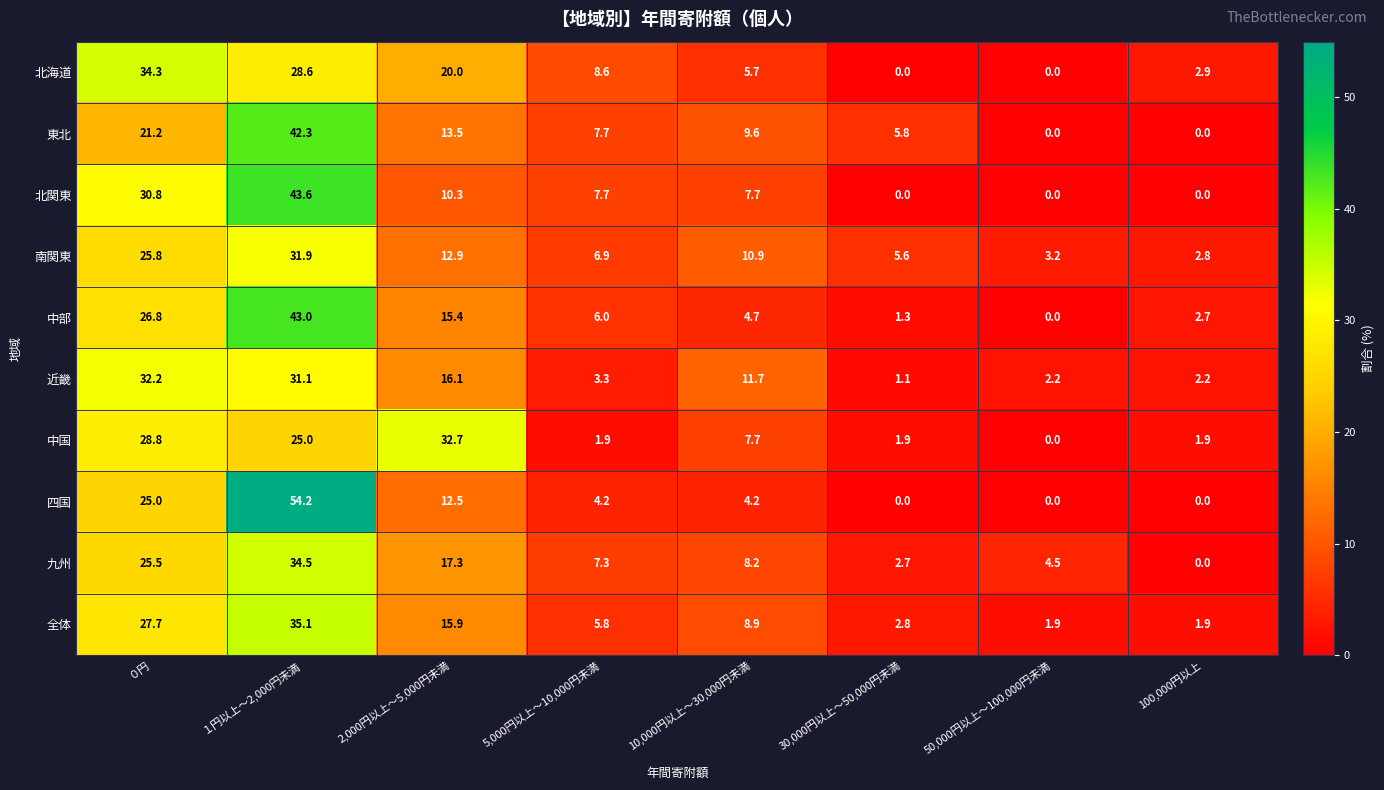

How many series are shown in this chart?

10